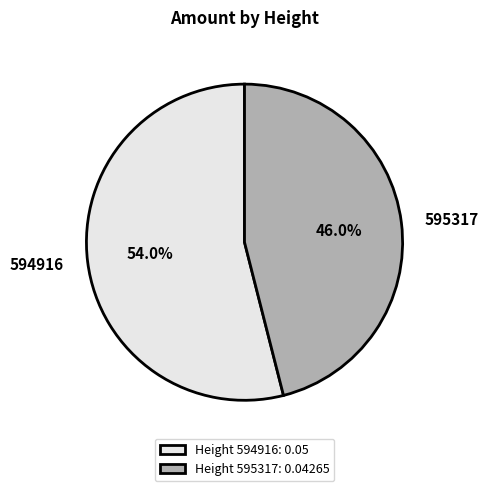

What is the total percentage of 594916 and 595317?

100.0%